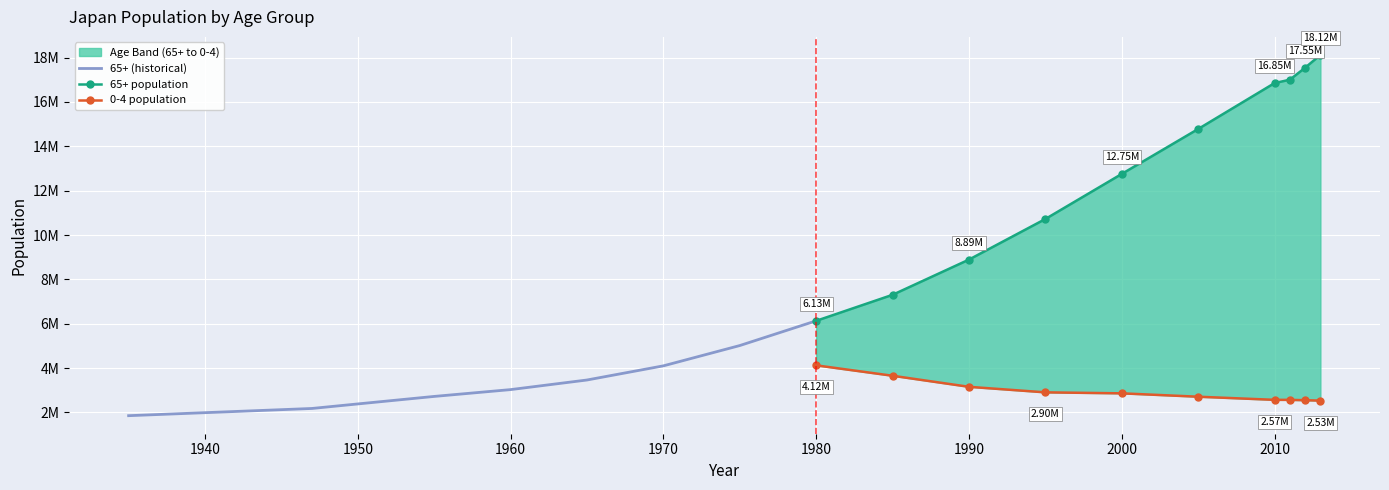

Is the value of 65+ at 1990 greater than the value of 75+ at 1965?

Yes